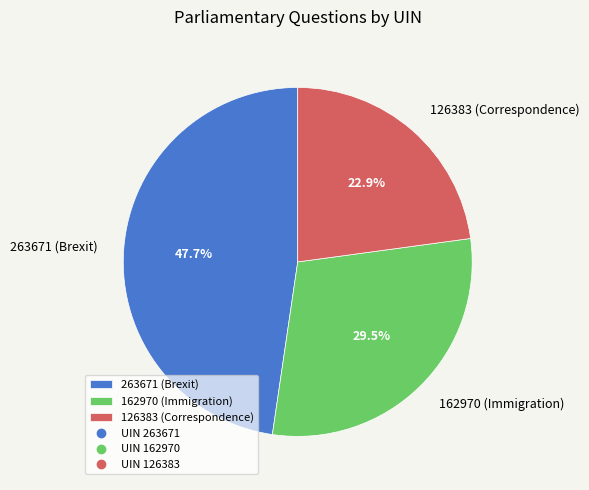

How many slices are in this pie chart?

3